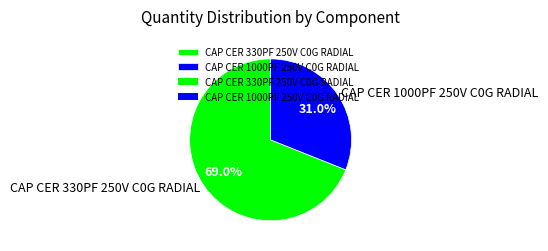

Approximately how many times larger is the value at CAP CER 330PF 250V C0G RADIAL compared to CAP CER 1000PF 250V C0G RADIAL?

2.2